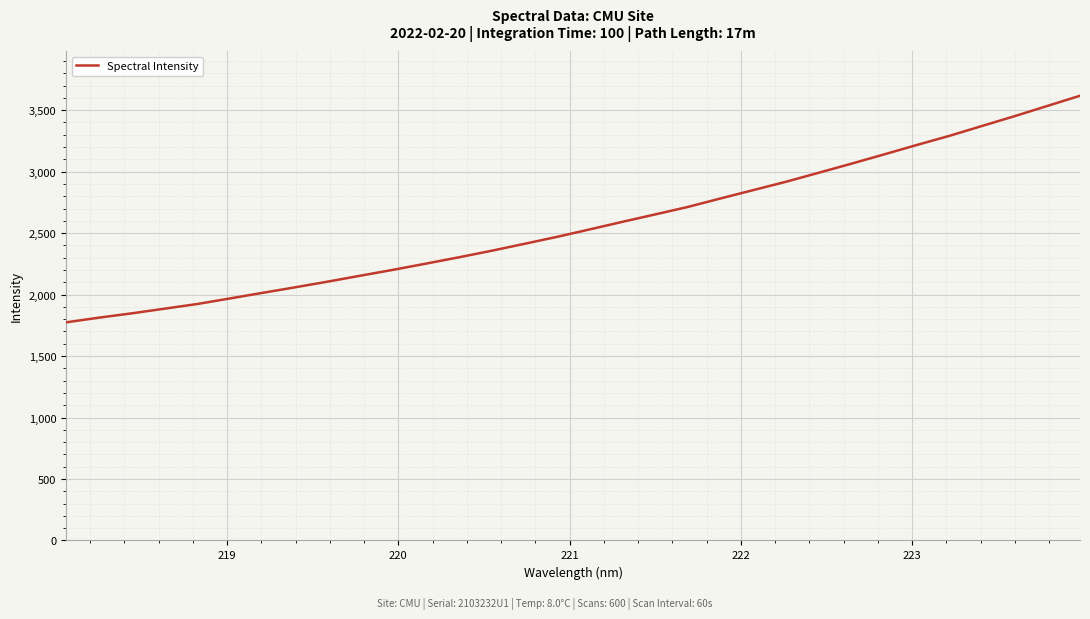

What is the maximum value shown in the chart?

3617.3